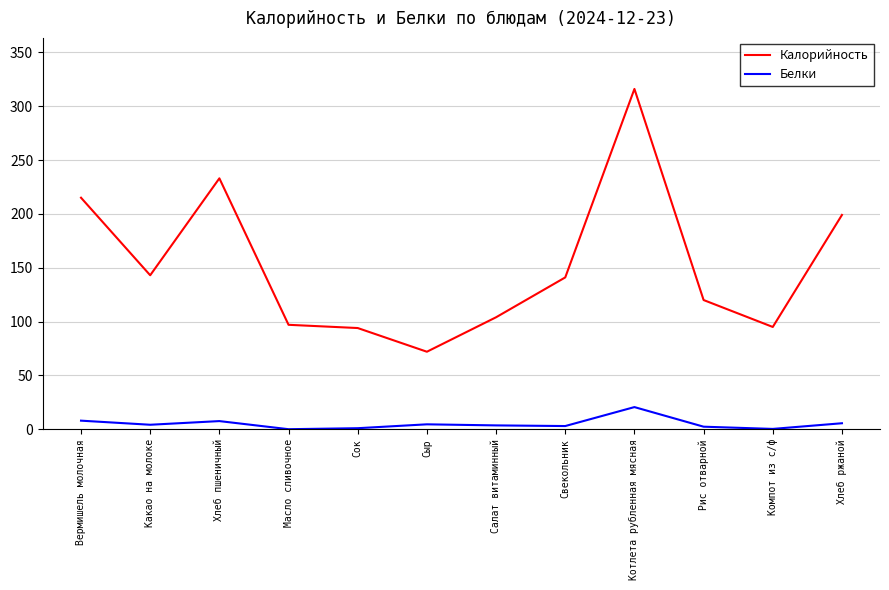

True or false: Калорийность and Белки cross at least once.

False